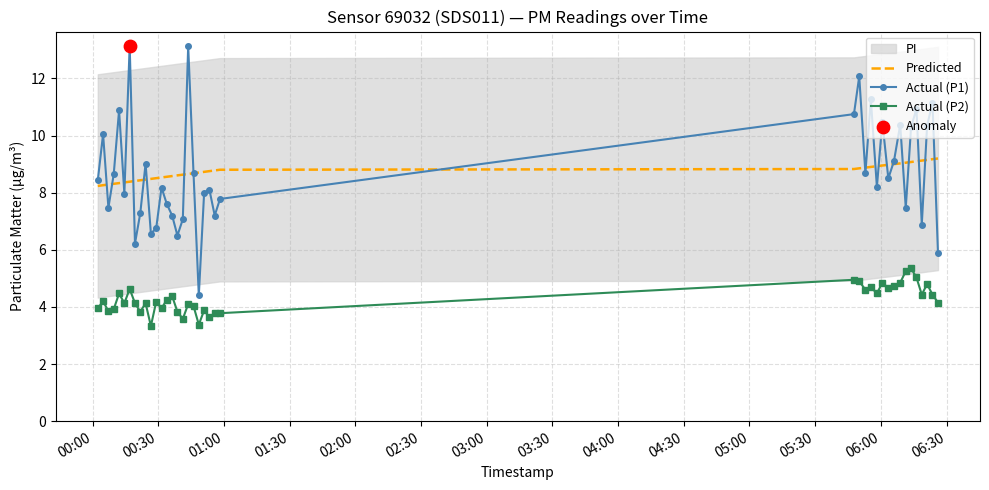

What are all the series names shown in the legend?

Predicted, Actual (P1), Actual (P2)